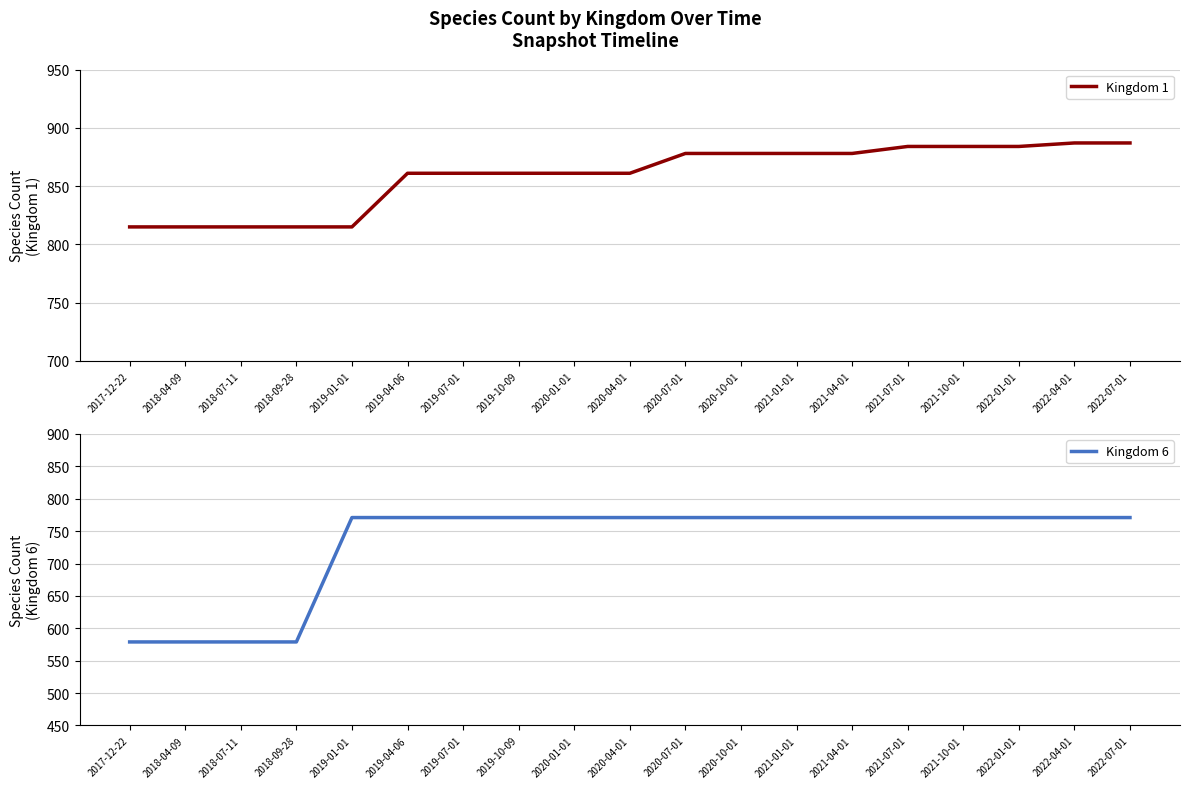

What is the difference between the maximum and second lowest values in the Kingdom 1 series?

72